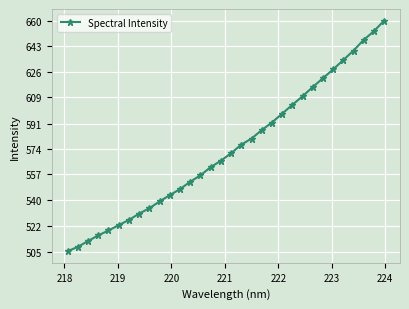

What is the maximum value shown in the chart?

660.4